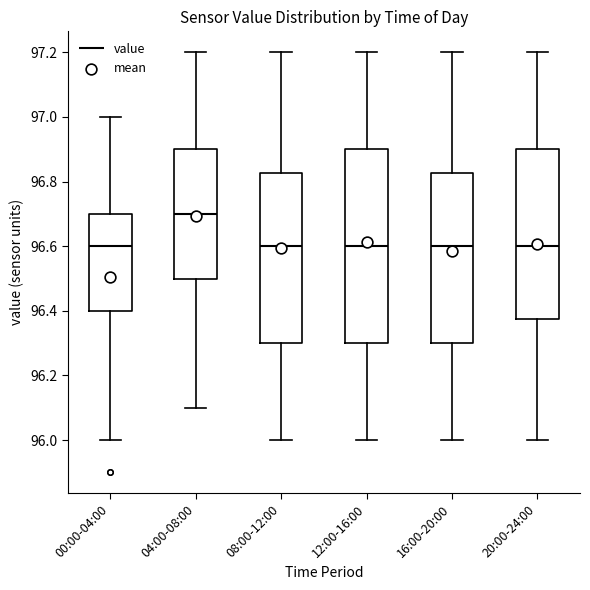

Reading left to right, read every box against the y-axis: the position of its median line, the range the box covers, and the ends of its whiskers. The values are not printed on the chart, so give them approximately, as read against the axis.

00:00-04:00: median 96.60, box 96.40 to 96.70, whiskers 96.00 to 97.00
04:00-08:00: median 96.70, box 96.50 to 96.90, whiskers 96.10 to 97.20
08:00-12:00: median 96.60, box 96.30 to 96.82, whiskers 96.00 to 97.20
12:00-16:00: median 96.60, box 96.30 to 96.90, whiskers 96.00 to 97.20
16:00-20:00: median 96.60, box 96.30 to 96.82, whiskers 96.00 to 97.20
20:00-24:00: median 96.60, box 96.38 to 96.90, whiskers 96.00 to 97.20